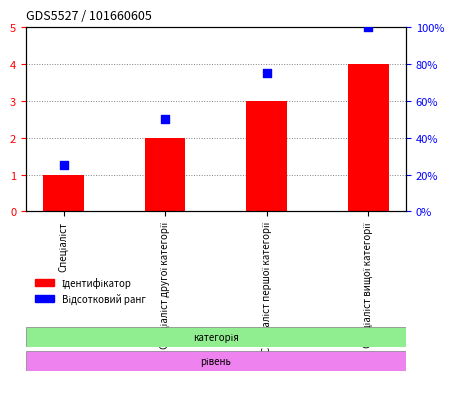

Which series has the largest total across all categories?

Відсотковий ранг